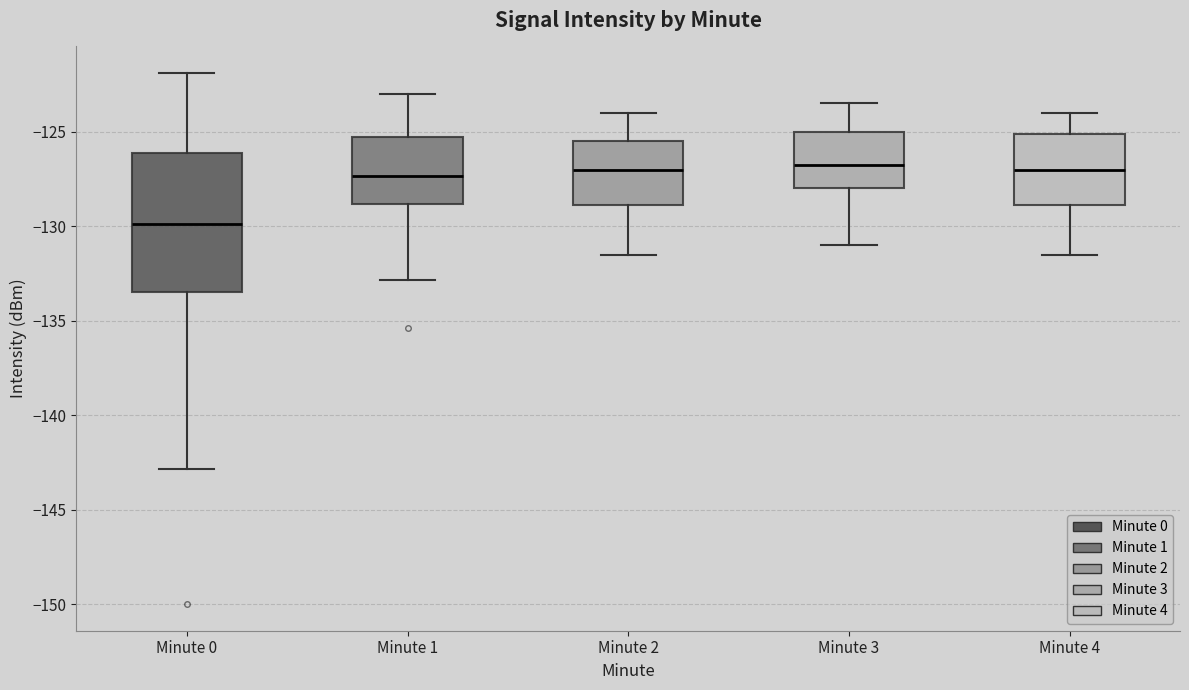

Which box has the lowest median line?

Minute 0